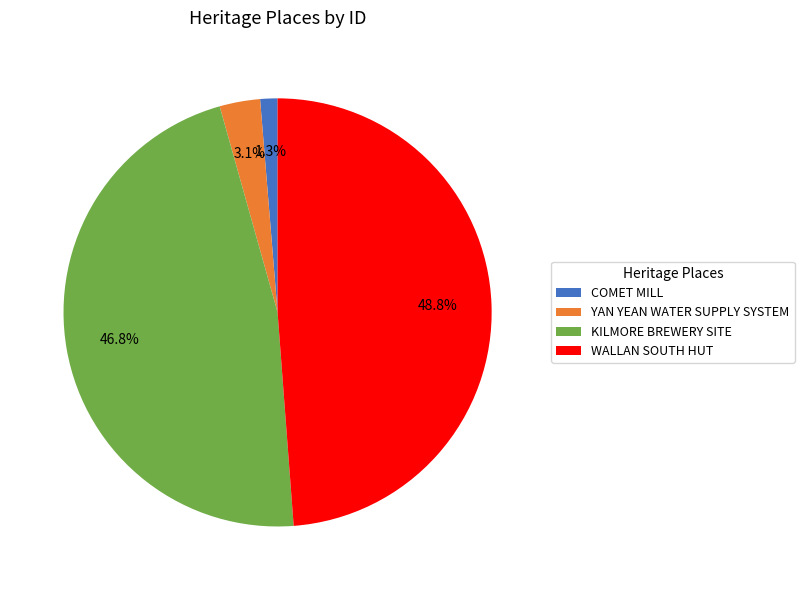

To the nearest percent, what is the difference between the largest and smallest slice percentages?

47%